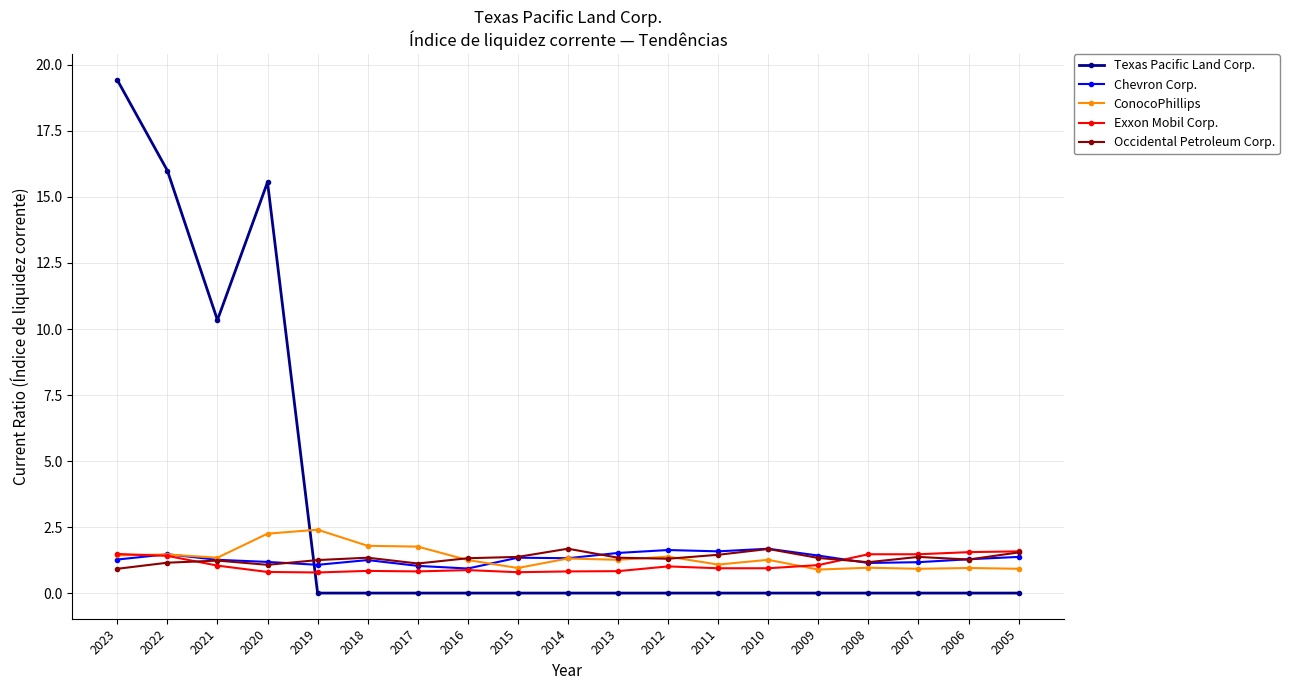

What is the difference between the maximum and minimum values in the Texas Pacific Land Corp. series?

19.4